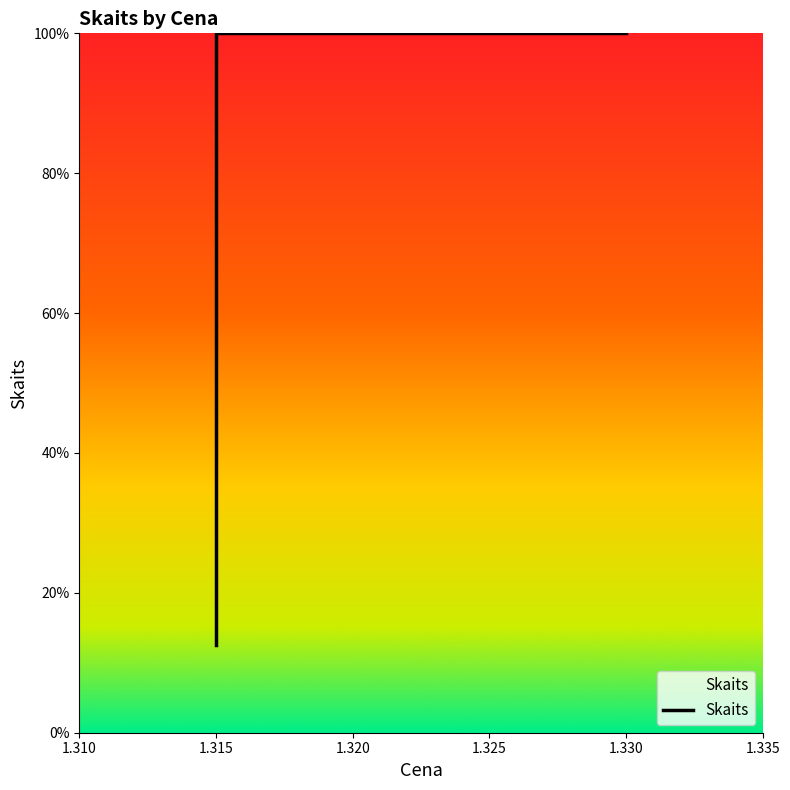

Which has a higher value, 1.320 or 1.310?

1.320